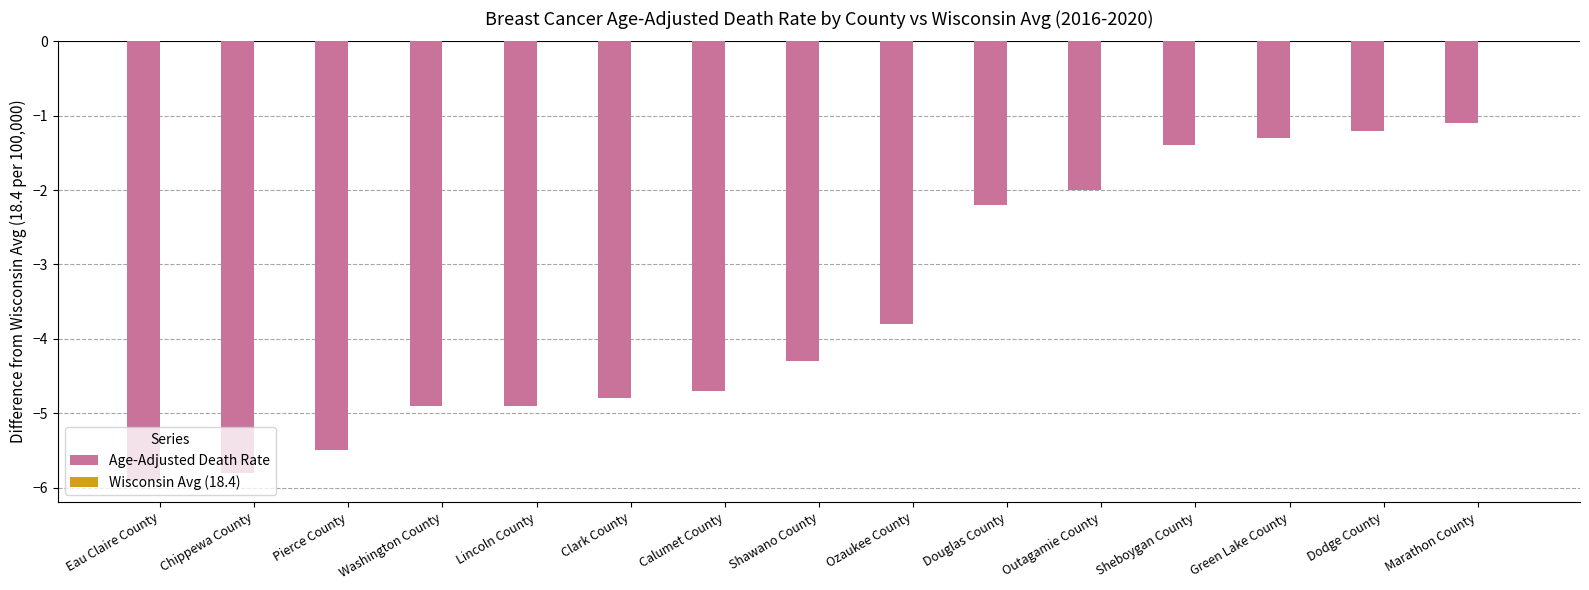

The chart shows a value of -1.1 at Marathon County. True or false?

True